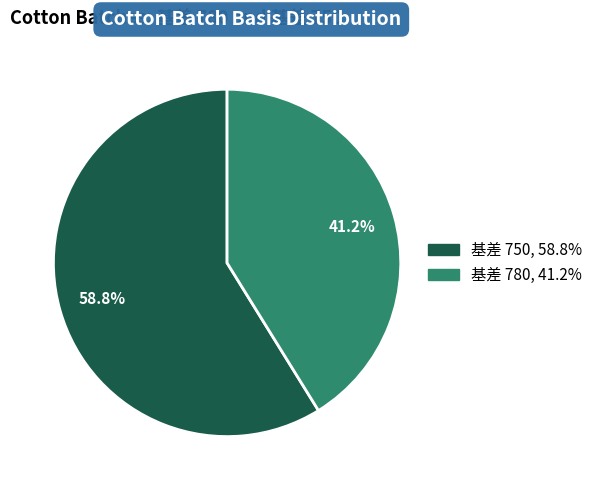

Is there any slice that represents more than half of the pie?

Yes